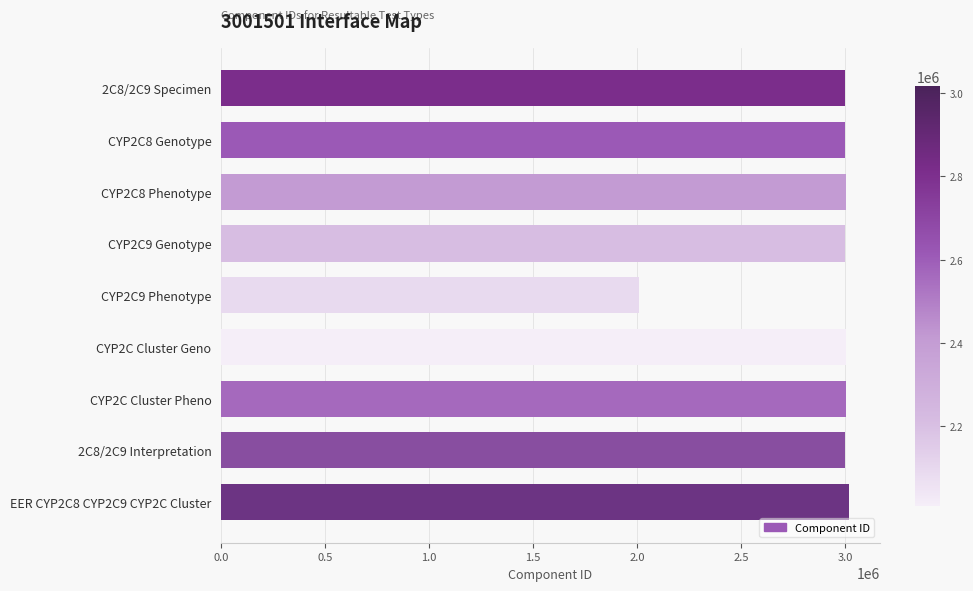

What is the label of the 3rd bar from the bottom?

CYP2C Cluster Pheno